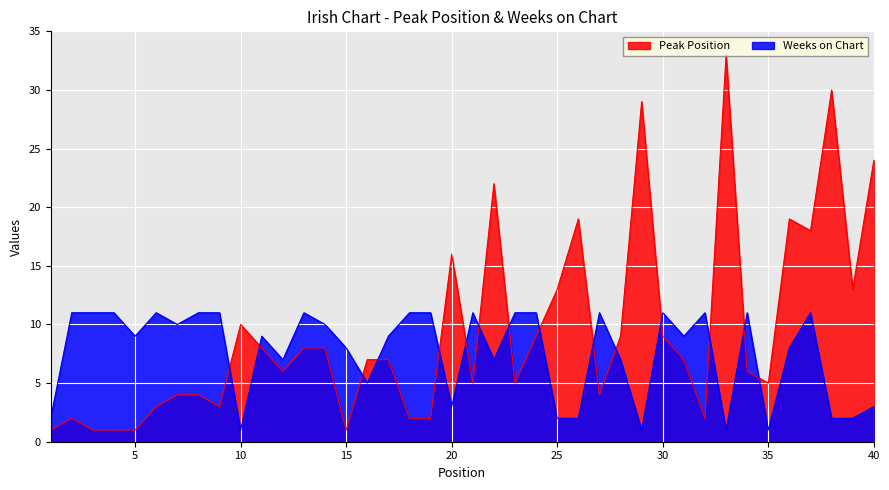

Is the value of Weeks on Chart at 12 greater than the value of Peak Position at 1?

Yes